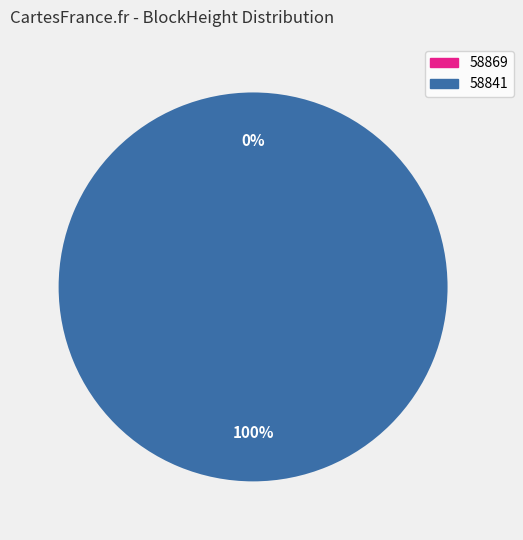

What is the smallest slice in the pie chart?

58869